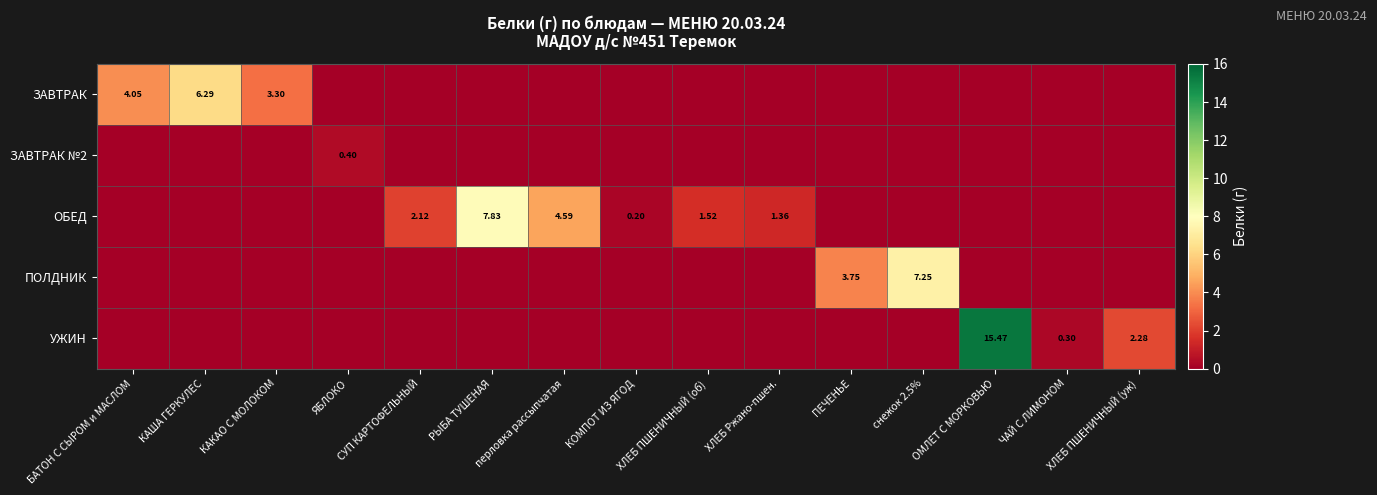

Which series has the largest range (max minus min)?

УЖИН